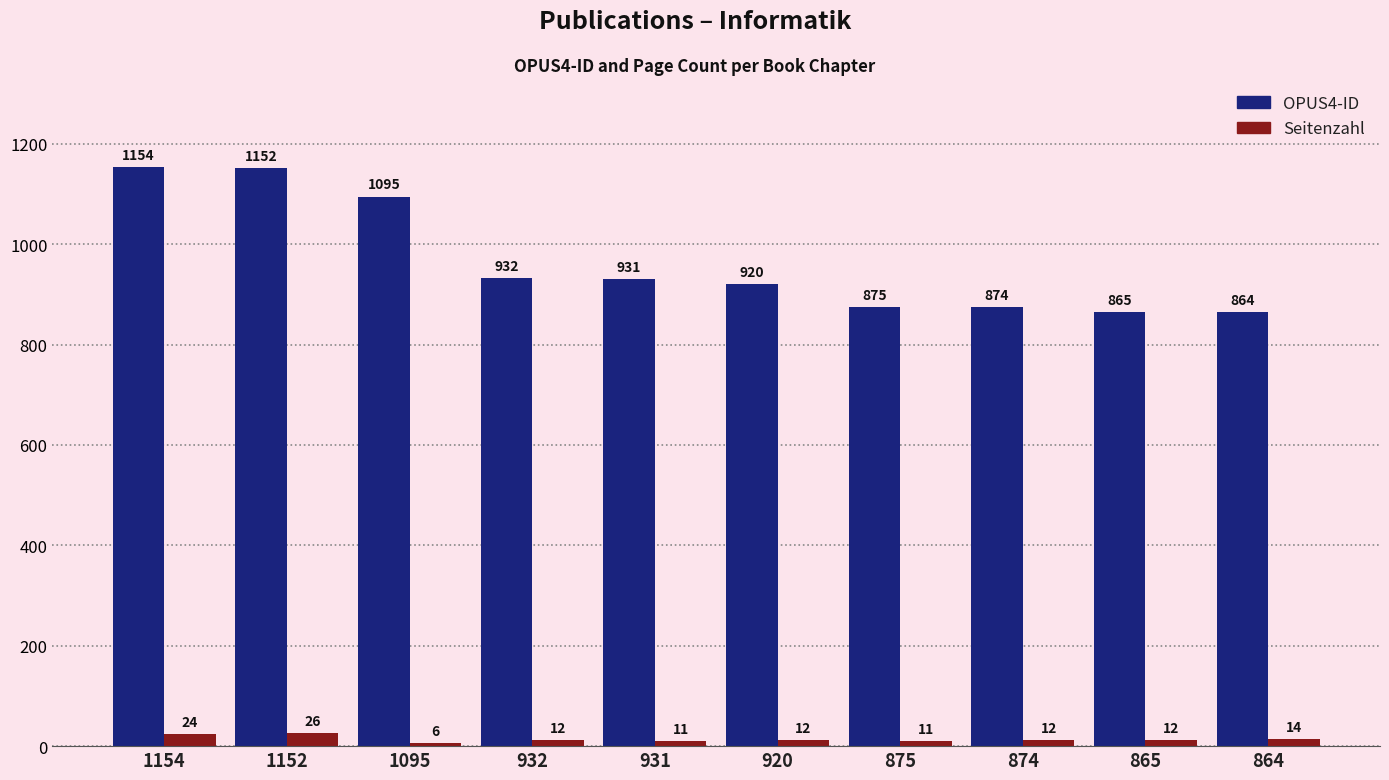

Where does the Seitenzahl series first go above 12?

1154